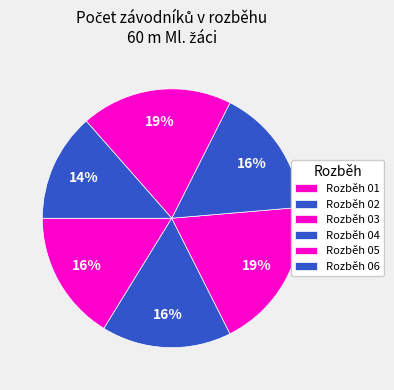

Which category has the smallest portion of the pie?

Rozběh 06